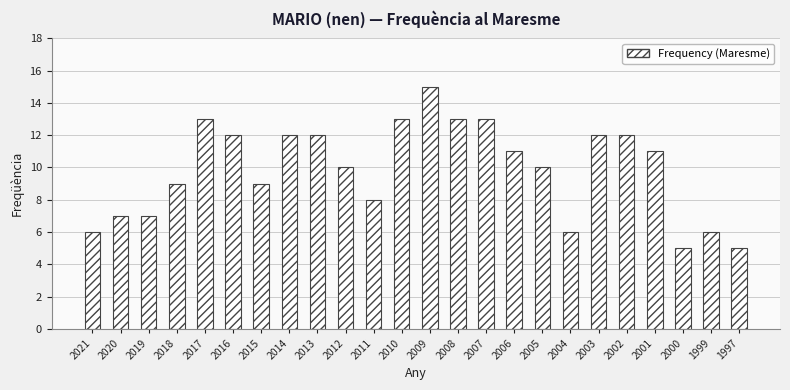

Which label corresponds to the largest value in the chart?

2009